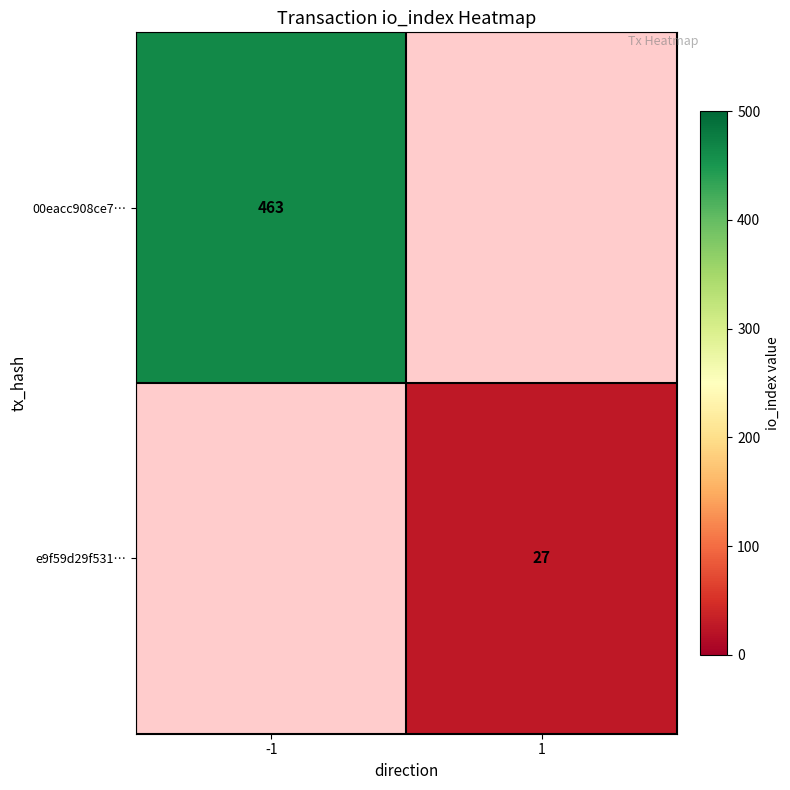

Count the number of categories in the chart.

2